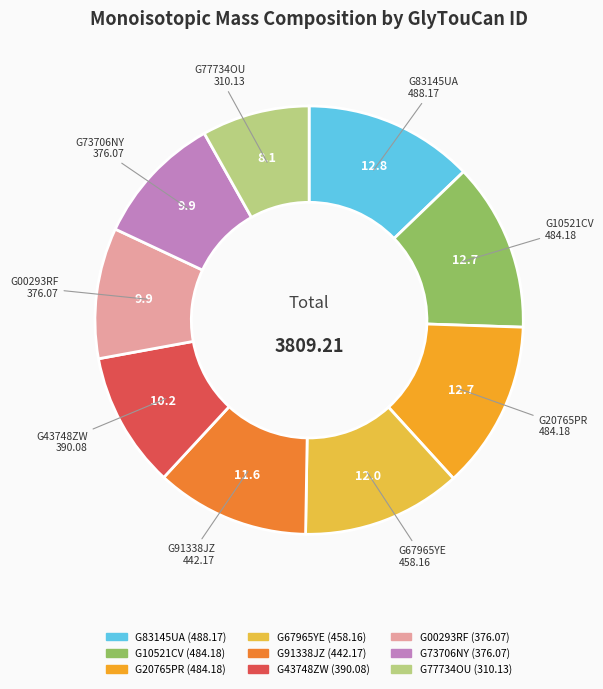

Is the sum of G83145UA and G67965YE greater than half?

No